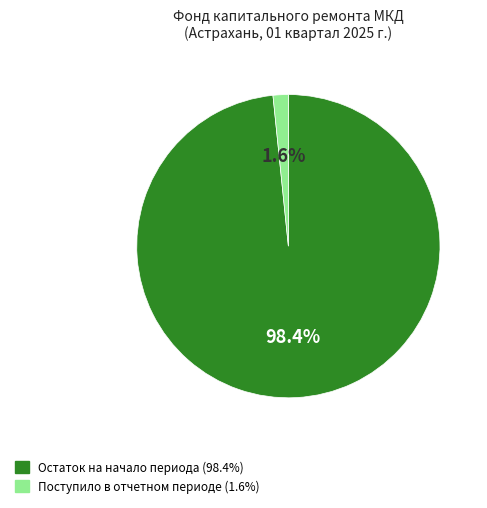

Is there a majority slice in this chart?

Yes